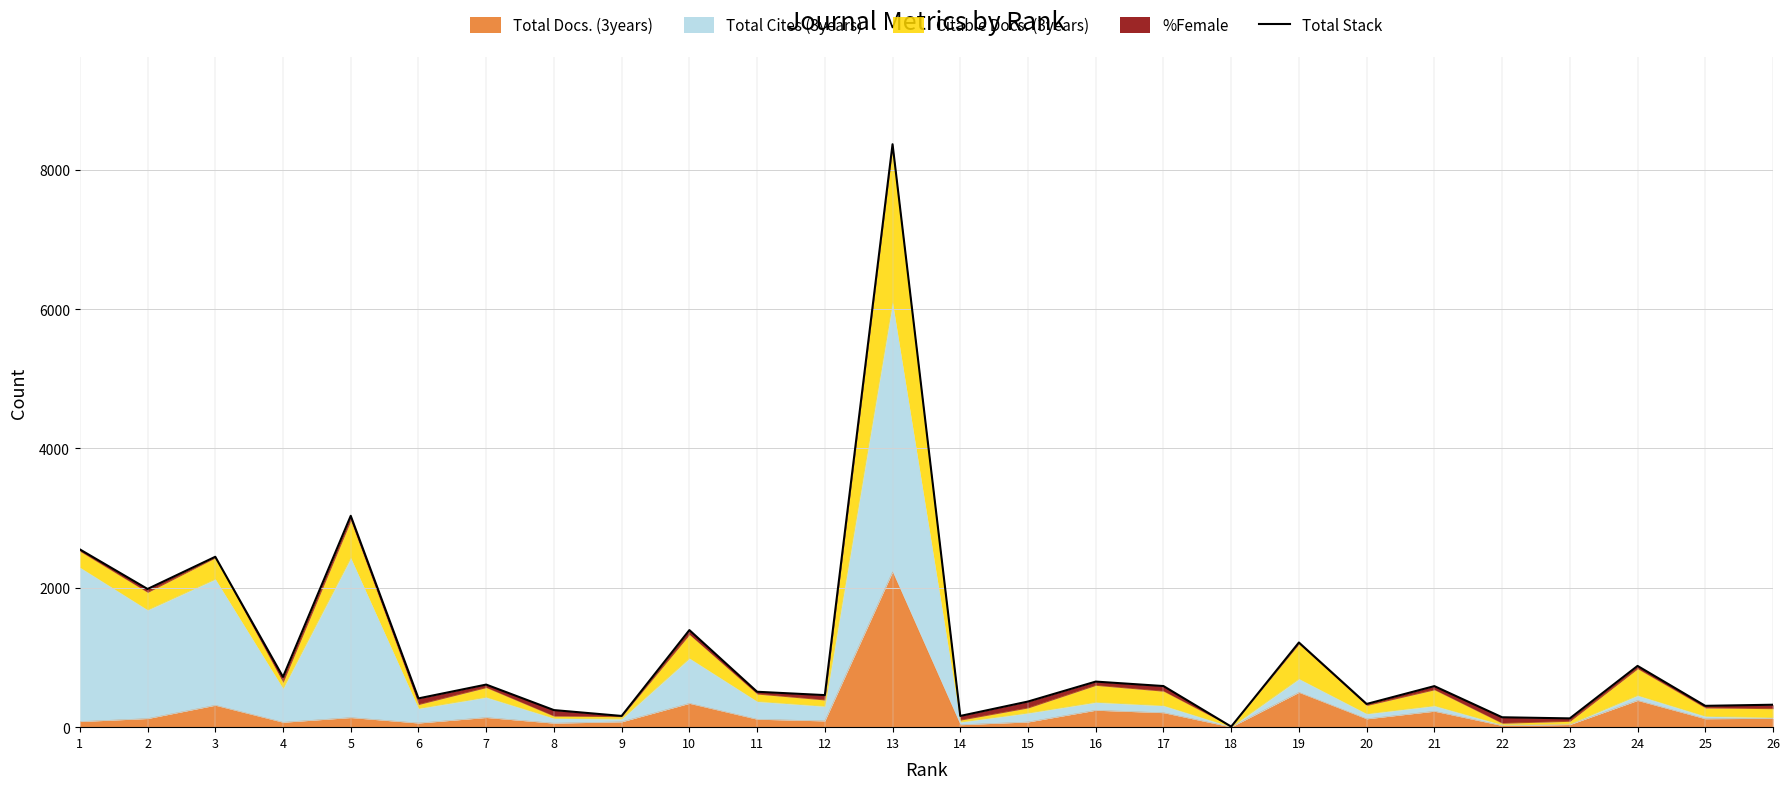

What is the average value?

1099